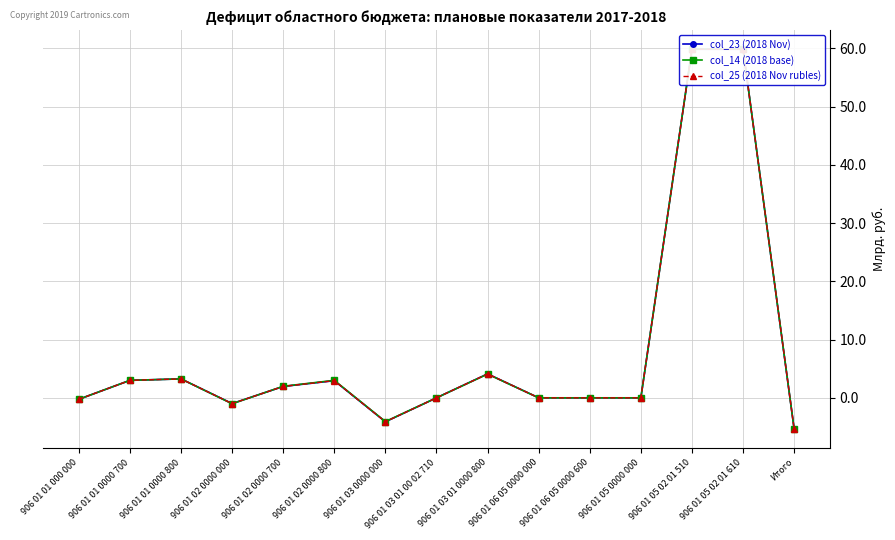

At which category does col_14 (2018 base) reach its first local valley?

906 01 02 0000 000